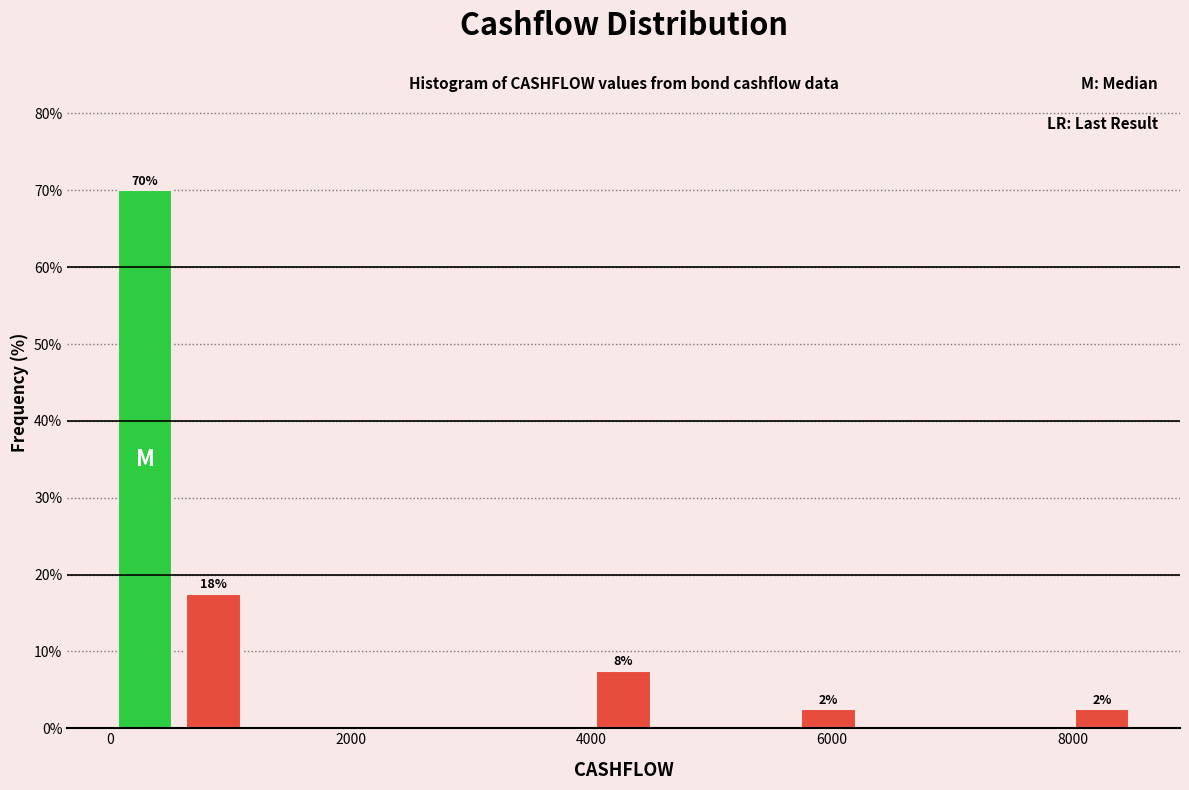

Around what value on the x-axis is the tallest bar? Give the approximate position of its centre, as read against the axis.

200